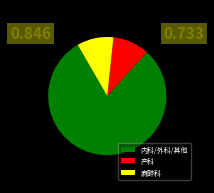

Which category has the biggest portion of the pie?

内科/外科/其他